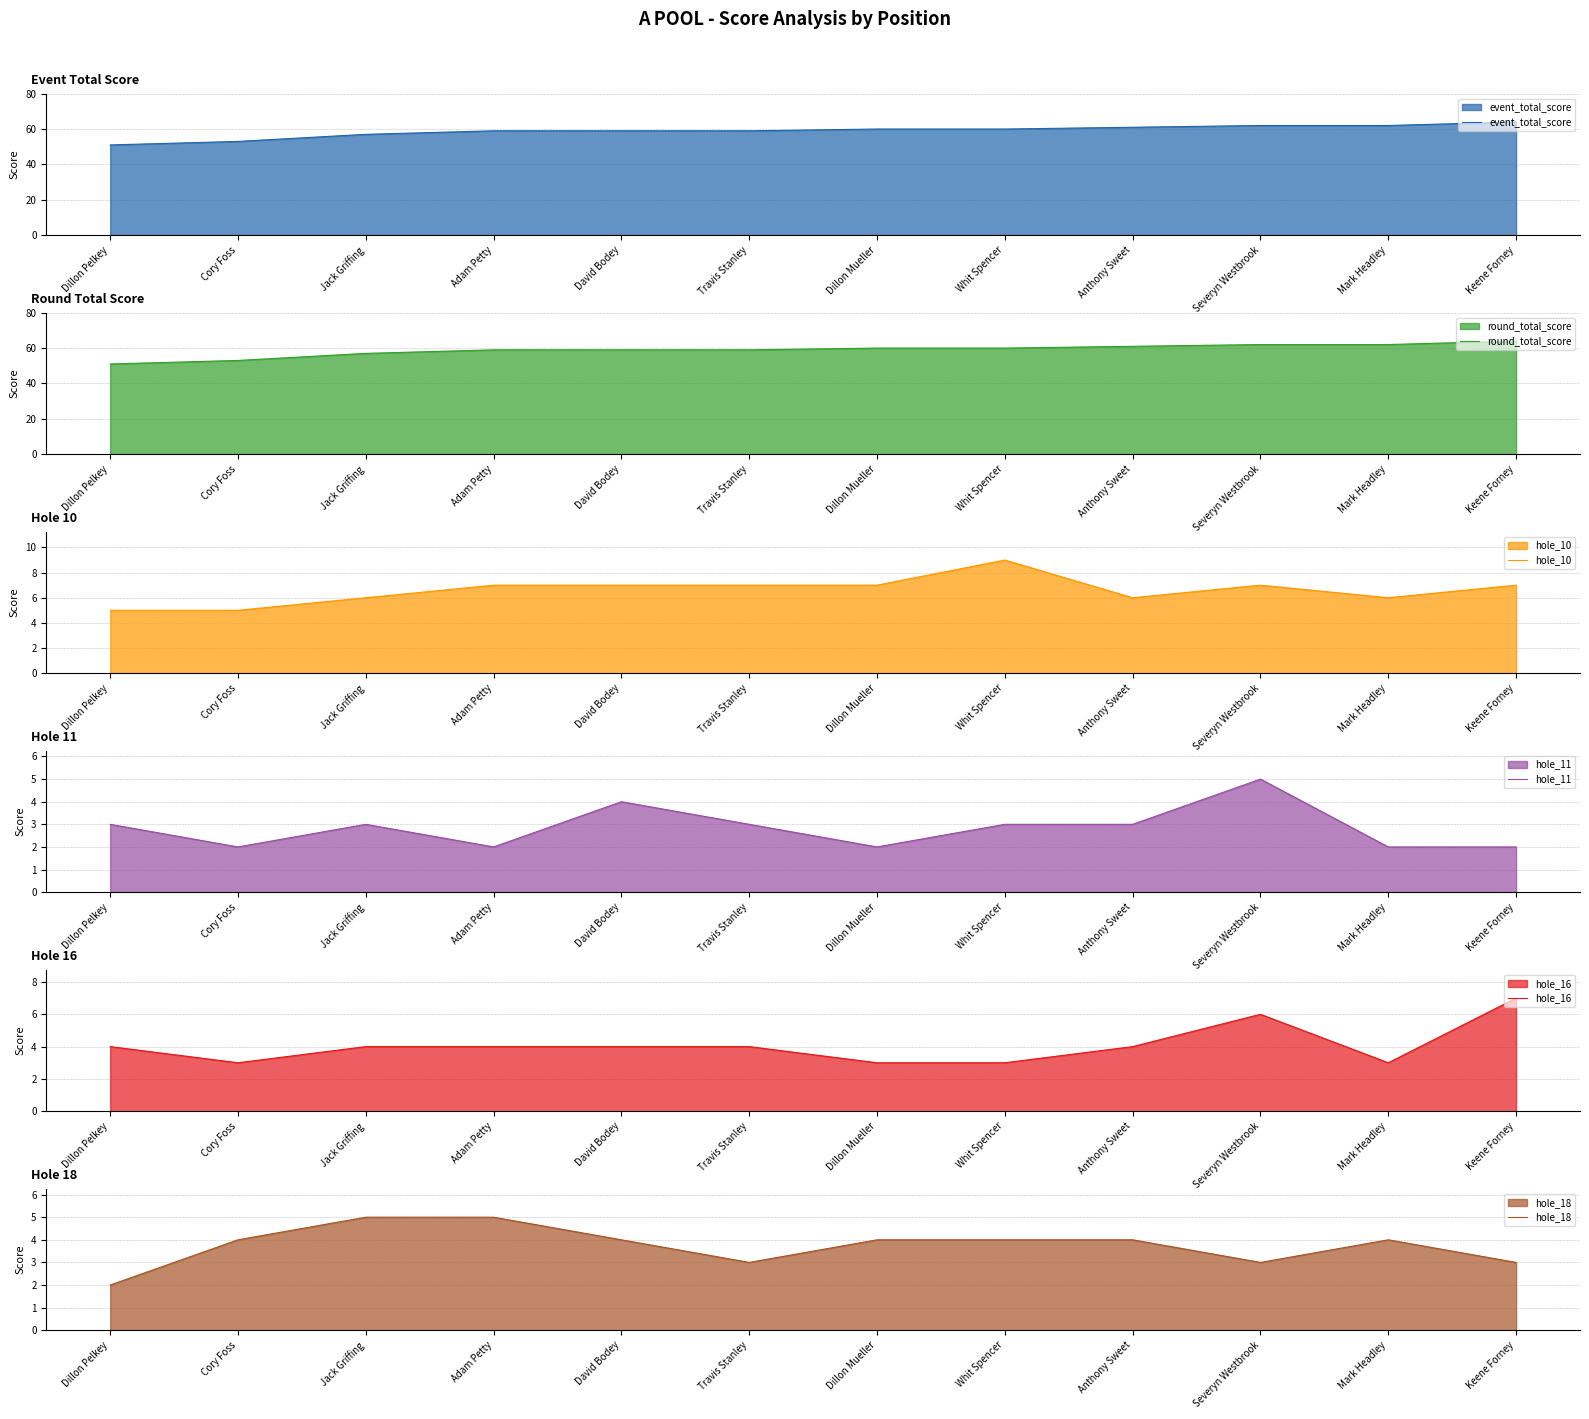

What is the difference between the round_total_score values at Severyn Westbrook and David Bodey?

3